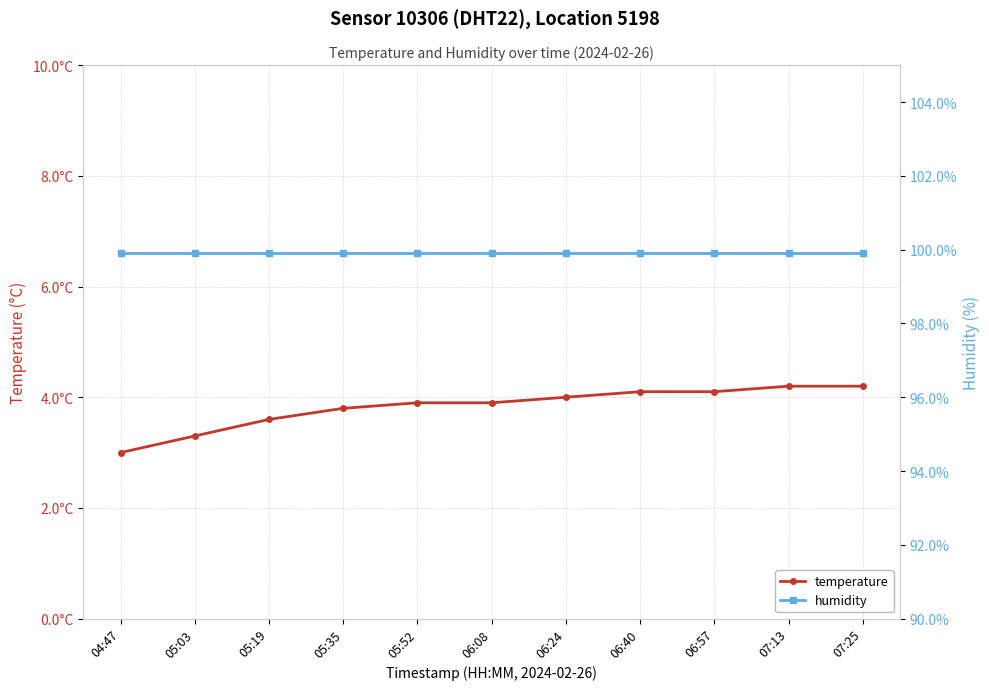

Which category has the lowest value across all series?

04:47